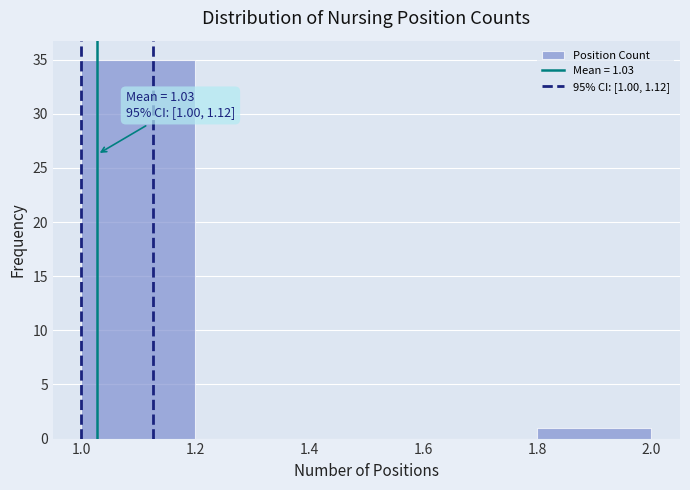

Over which range of the x-axis is the bar tallest?

1.0 to 1.2